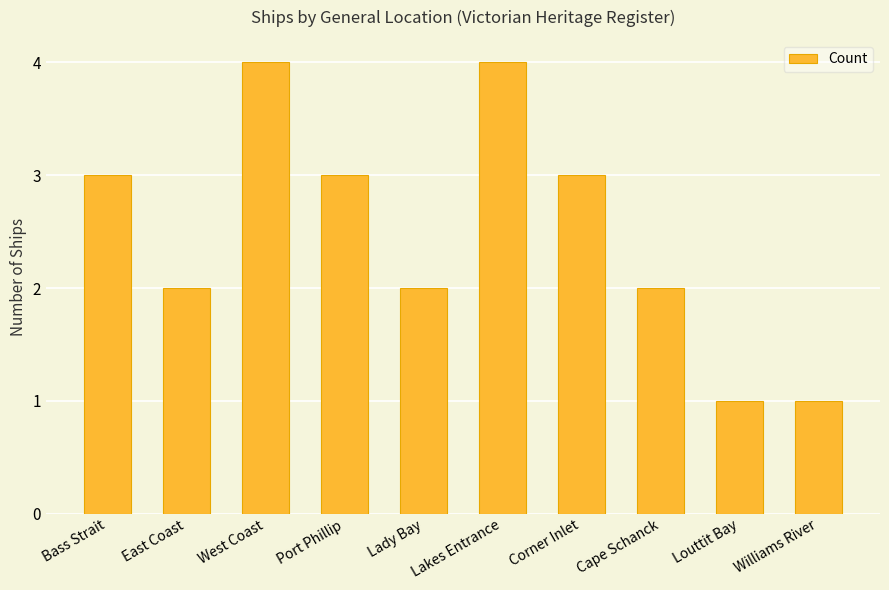

Reading left to right, what are all the values shown in this chart?

Bass Strait=3	East Coast=2	West Coast=4	Port Phillip=3	Lady Bay=2	Lakes Entrance=4	Corner Inlet=3	Cape Schanck=2	Louttit Bay=1	Williams River=1